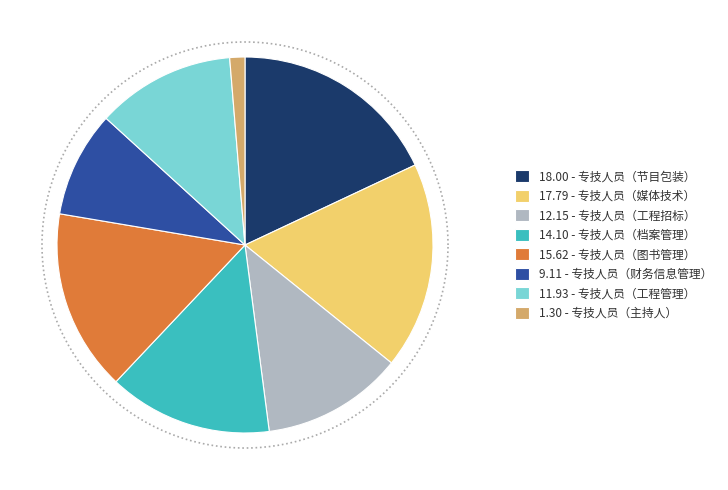

What percentage is the 专技人员（节目包装） slice, to the nearest percent?

18%